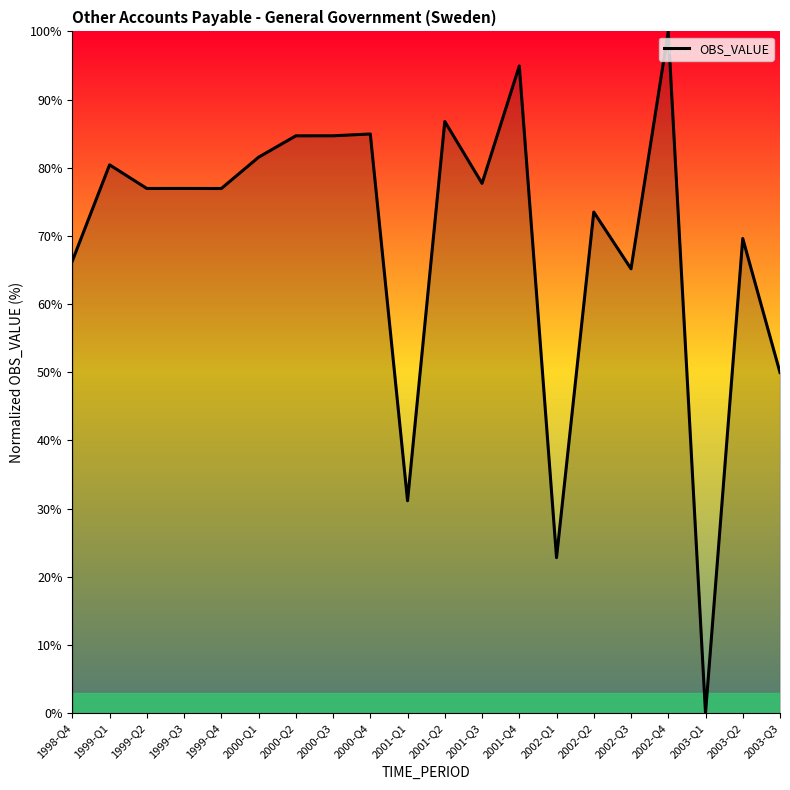

Does the chart display data point markers on the line(s)?

No